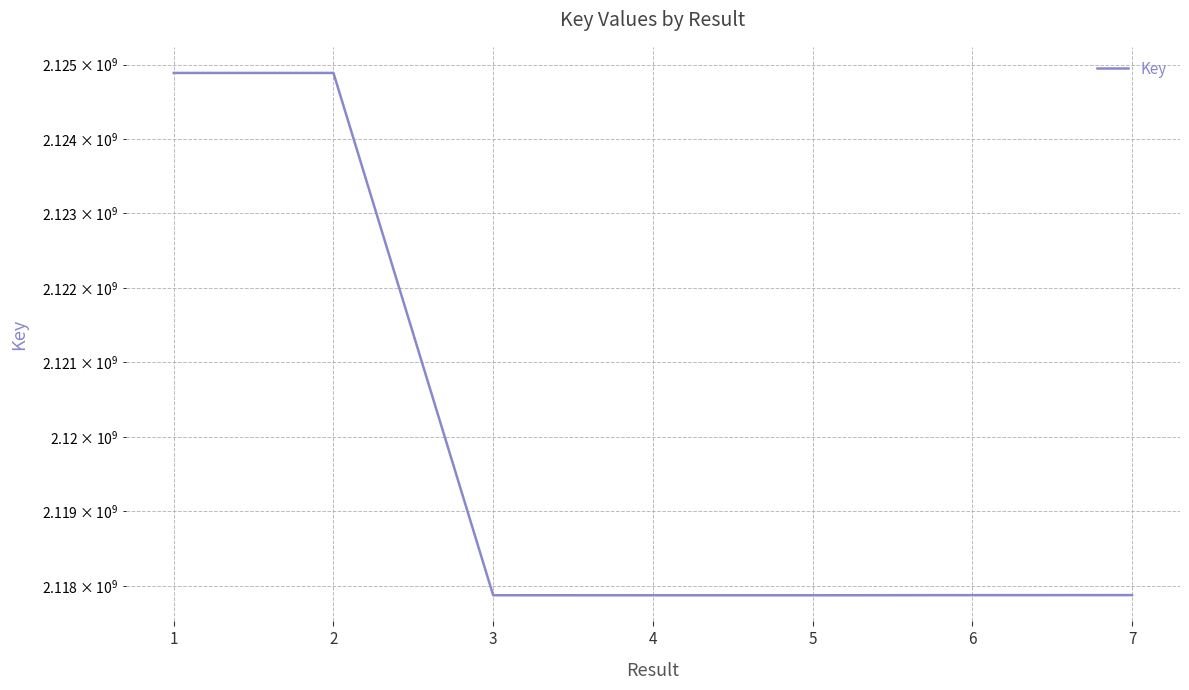

What is the sum of all values?

14839153609